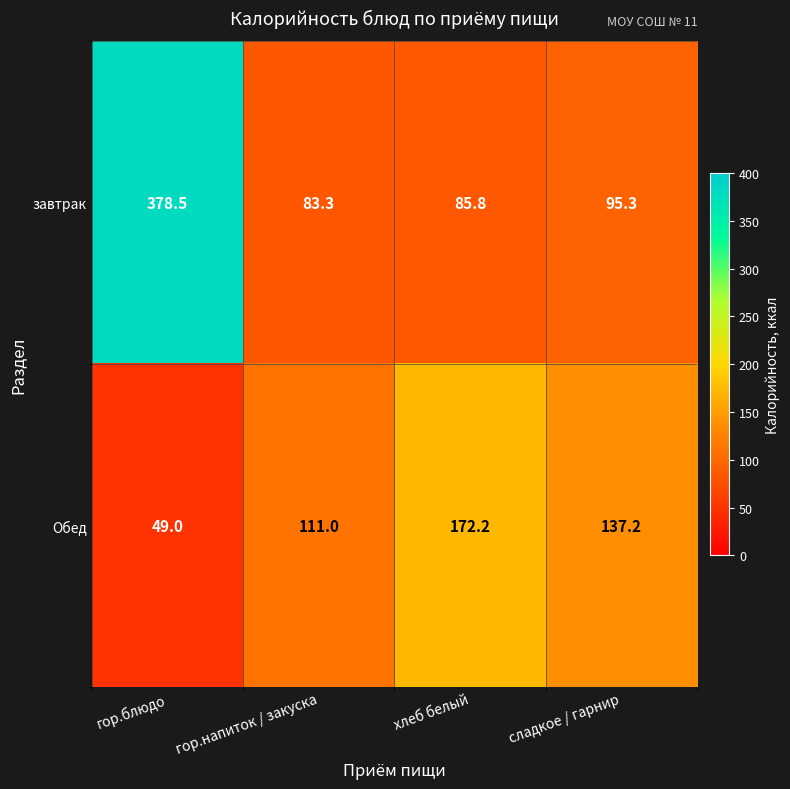

At which label does завтрак first exceed 95?

гор.блюдо